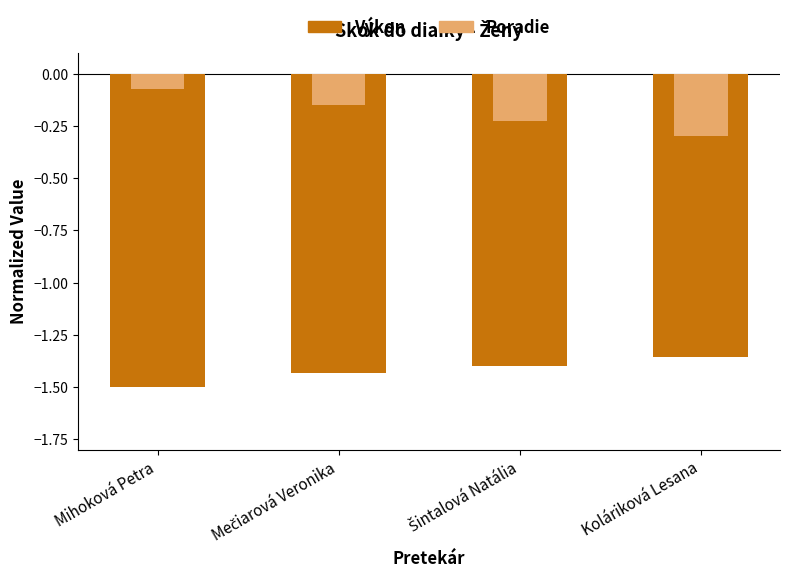

Is the value of Poradie at Šintalová Natália greater than the value of Výkon at Koláriková Lesana?

Yes